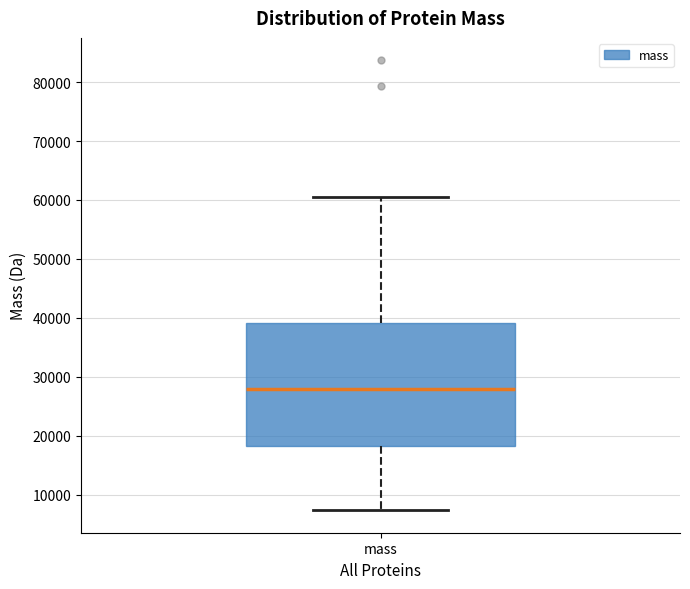

Transcribe this box plot: give where the median line is, the range the box spans, and where the two whiskers end, as read against the y-axis. The values are not printed on the chart, so give them approximately, as read against the axis.

median 28000, box 18000 to 39000, whiskers 7000 to 60000